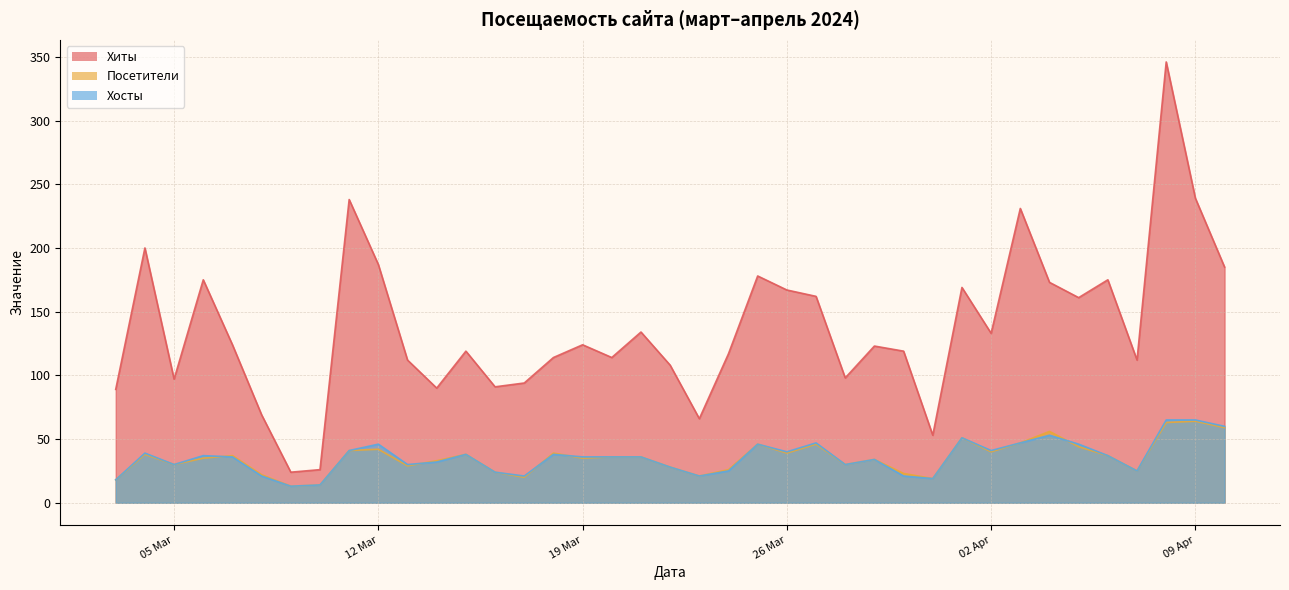

What is the maximum value for Хосты?

65